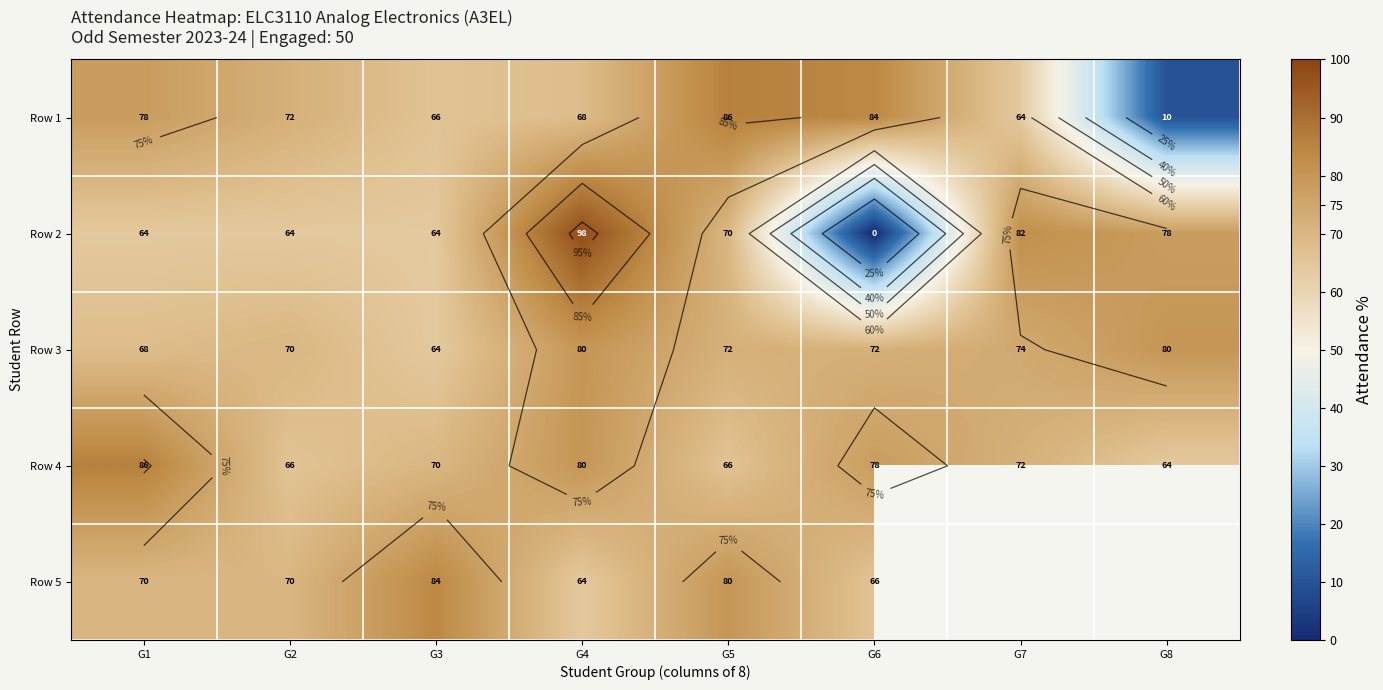

The Row 1 series shows 72.0 at G2. True or false?

True